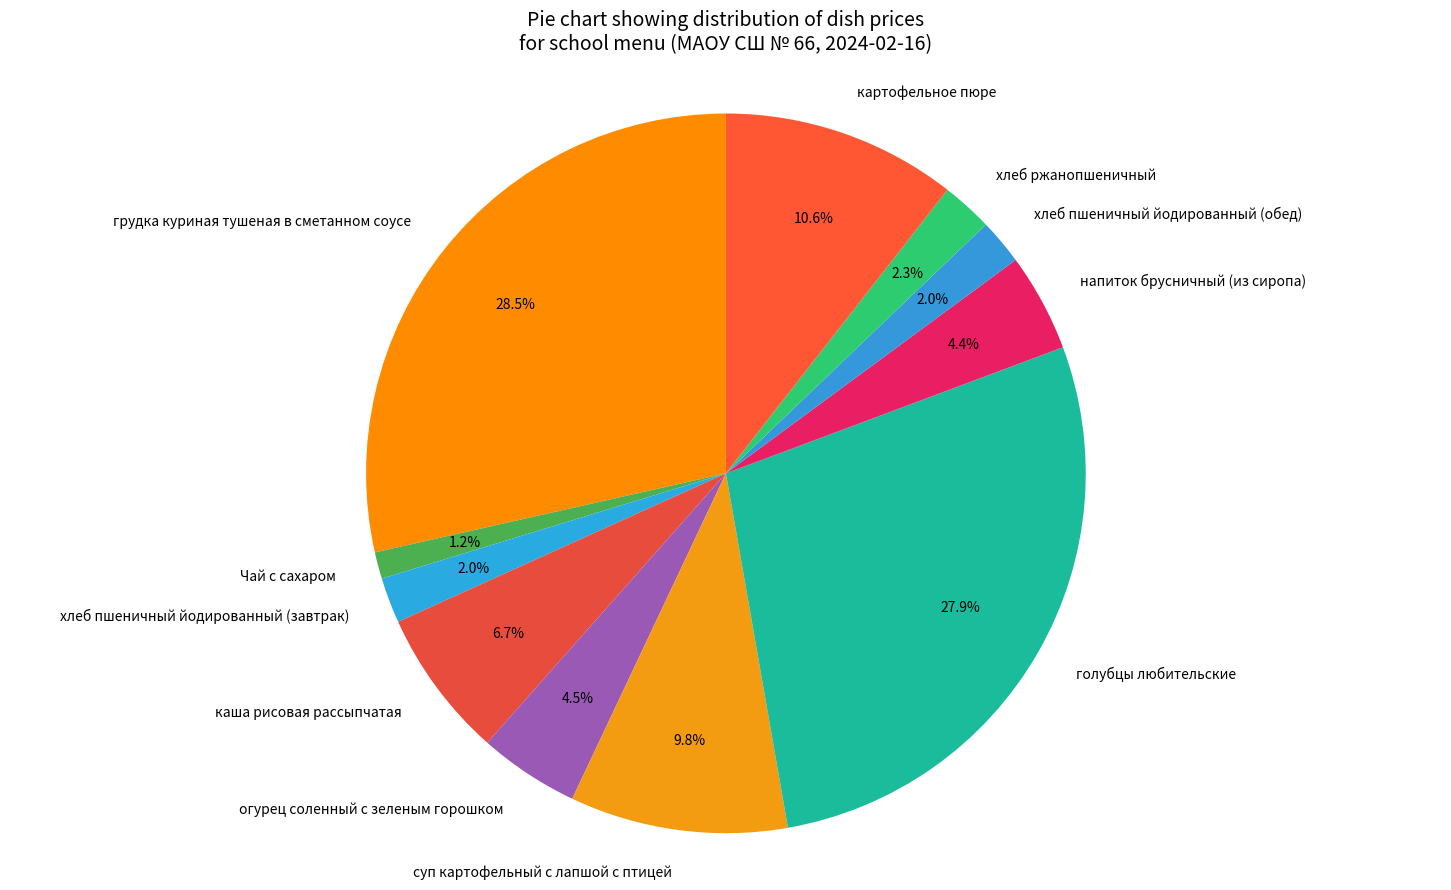

To the nearest percent, what is the difference between the largest and smallest slice percentages?

27%